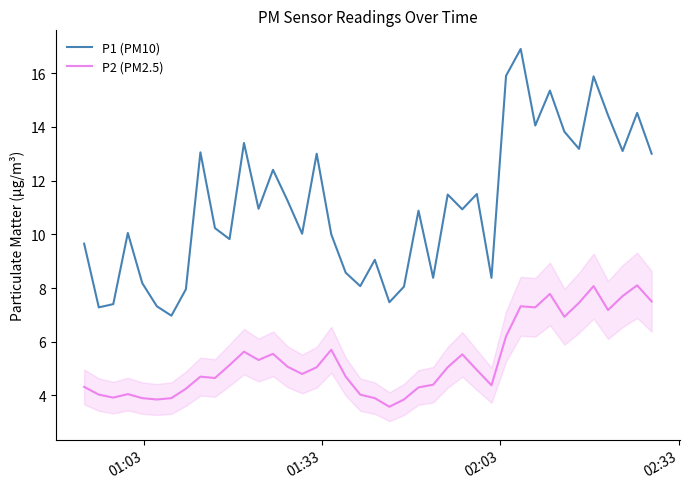

True or false: P1 (PM10) and P2 (PM2.5) intersect in this chart.

False